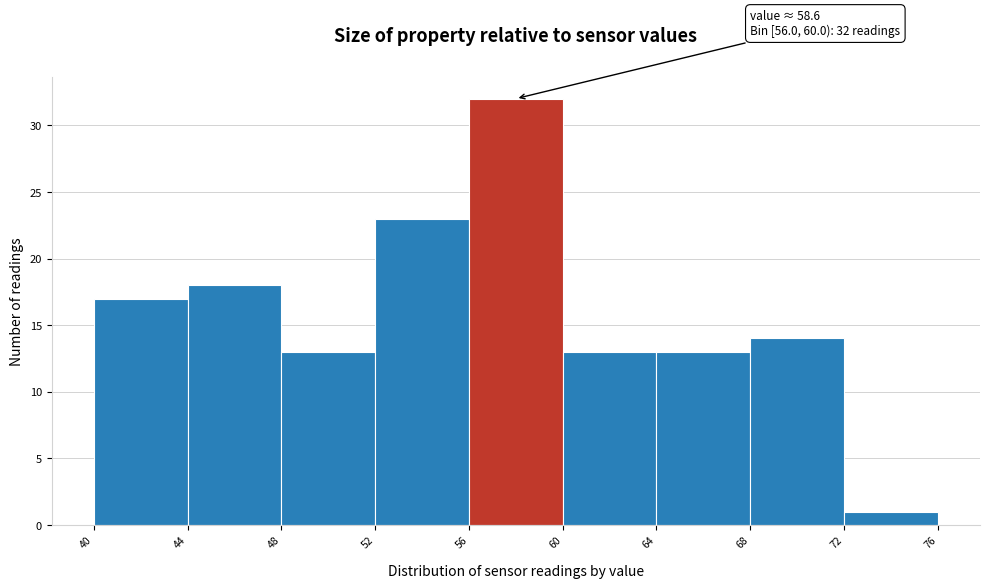

Over which range of the x-axis is the bar tallest?

56 to 60